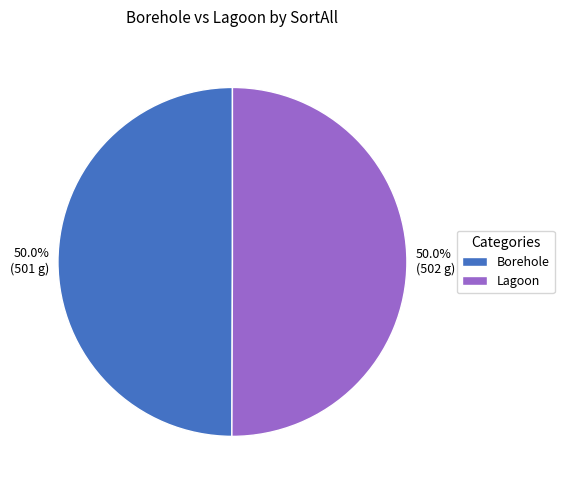

What percentage is the Borehole slice, to the nearest percent?

50%